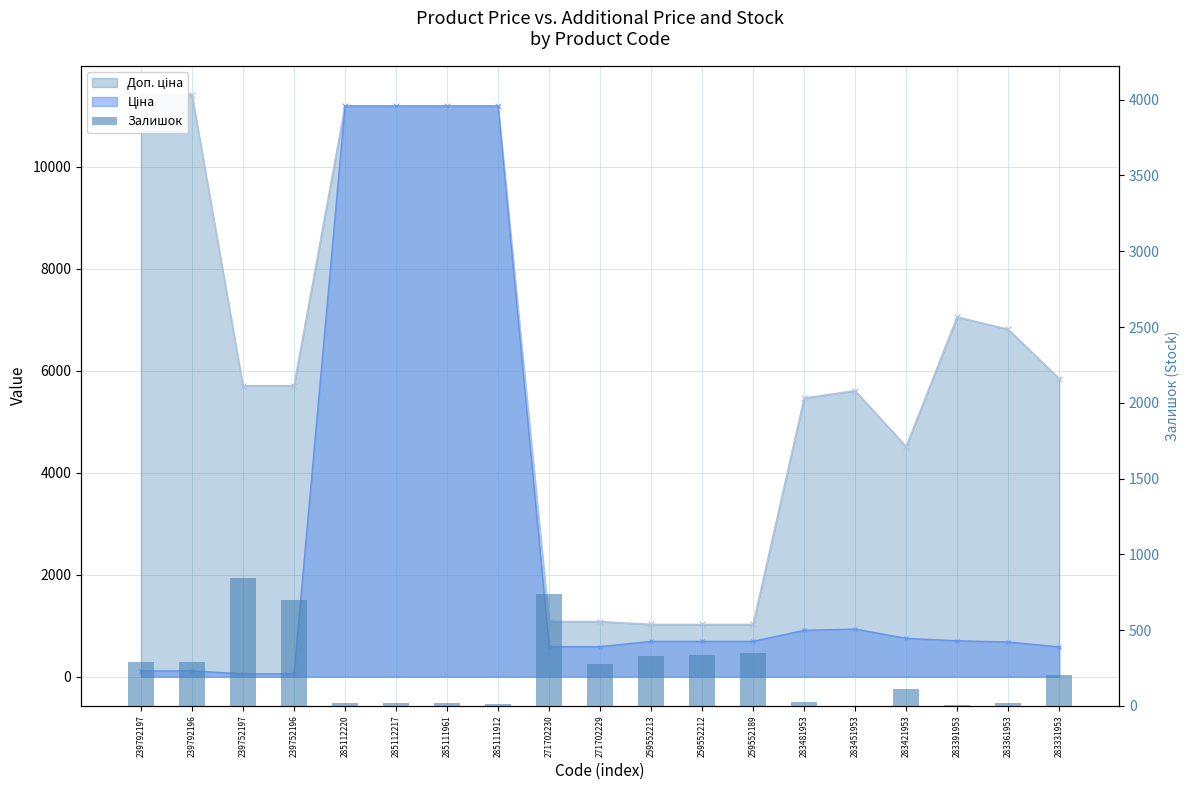

What is the average value?

241